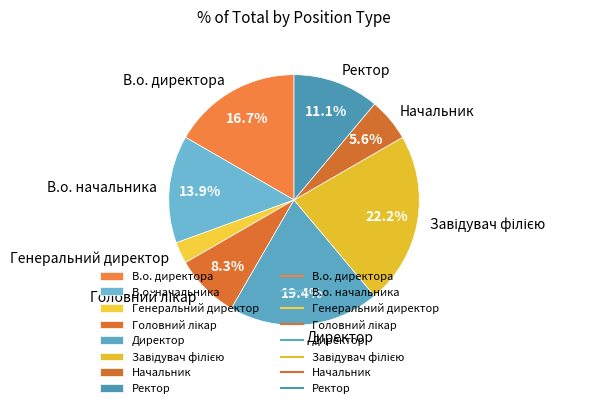

What portion of the pie excludes Начальник?

94.4%